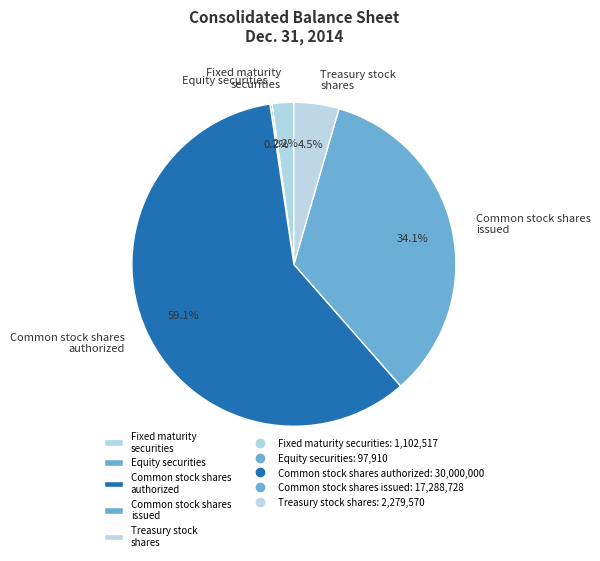

What portion of the pie excludes Treasury stock shares?

95.5%